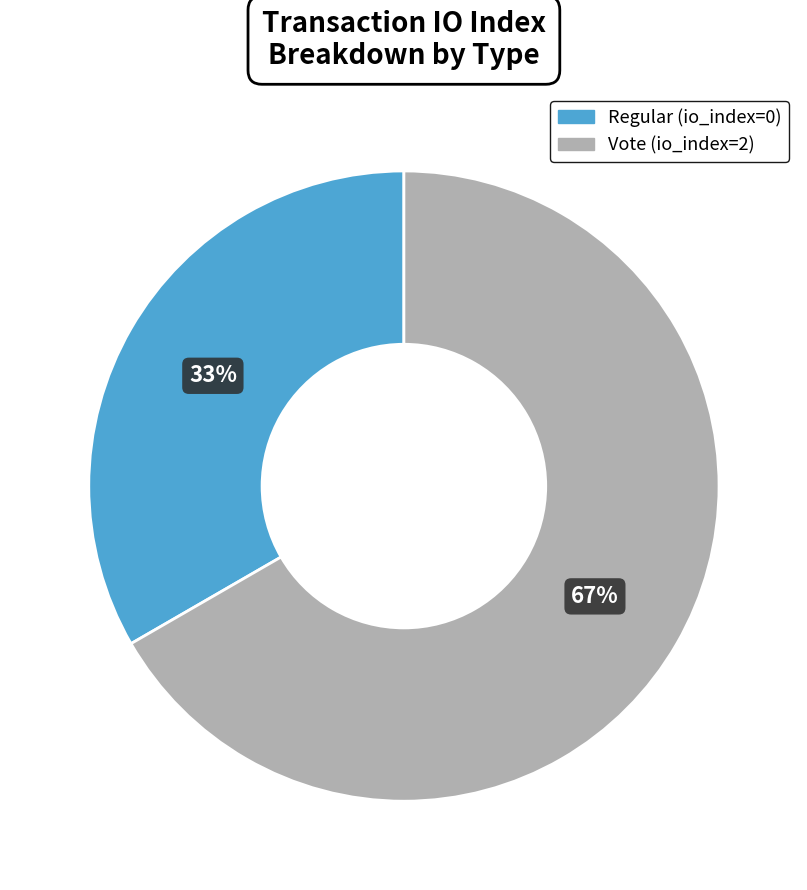

Which slice is the largest?

Vote